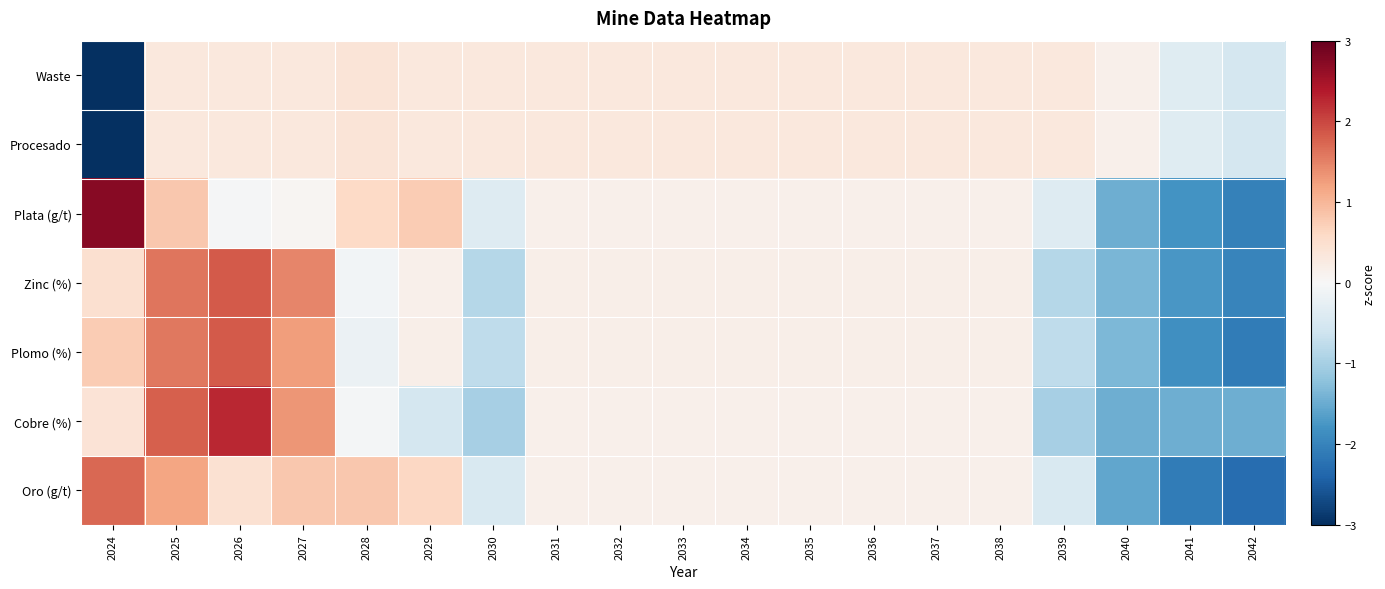

At which category is the sum across all series the highest?

2025